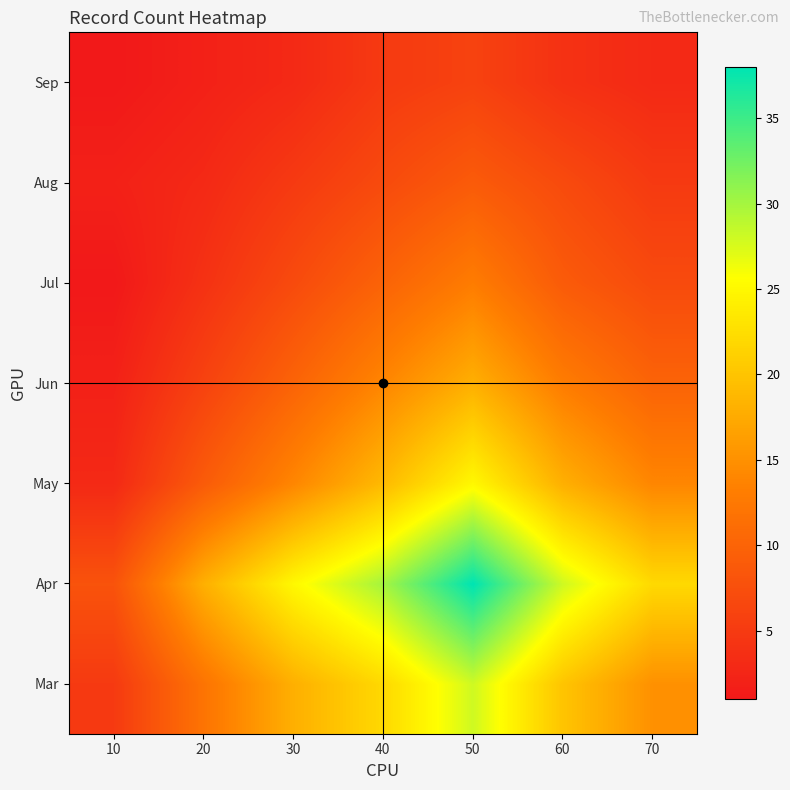

Reading left to right, list all the values displayed in this chart.

Mar: 10=5	20=12	30=18	40=22	50=28	60=20	70=15
Apr: 10=8	20=18	30=25	40=30	50=38	60=28	70=22
May: 10=3	20=9	30=14	40=19	50=25	60=18	70=14
Jun: 10=2	20=6	30=10	40=14	50=18	60=13	70=10
Jul: 10=1	20=4	30=7	40=10	50=13	60=9	70=7
Aug: 10=2	20=3	30=5	40=7	50=9	60=7	70=5
Sep: 10=1	20=2	30=3	40=5	50=6	60=4	70=3